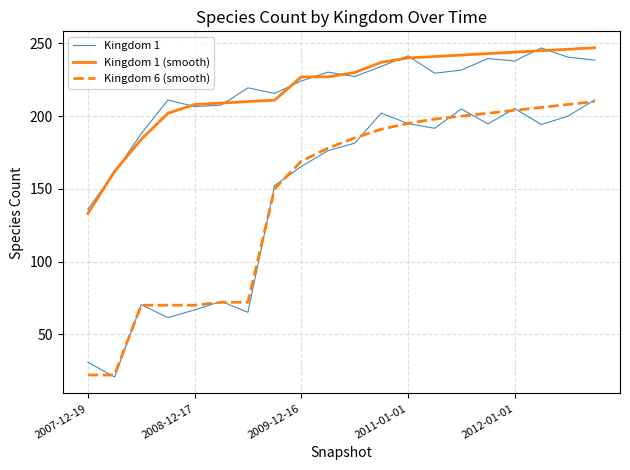

At which category does the chart reach its peak across all series?

19